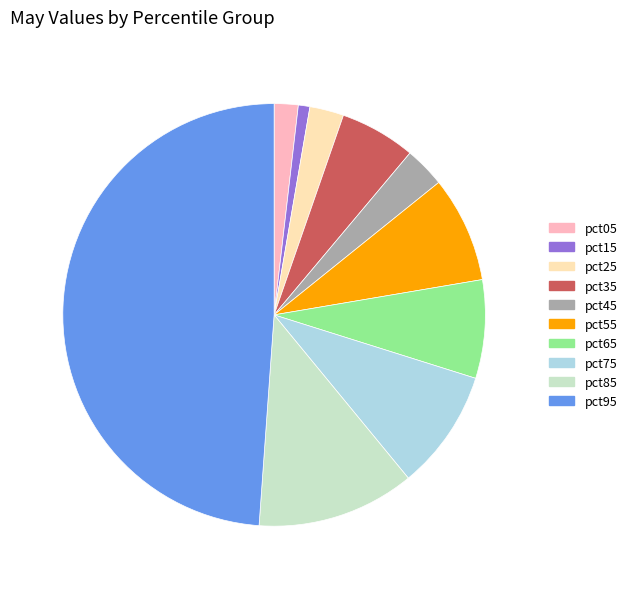

Does pct05 represent more than half of the total?

No